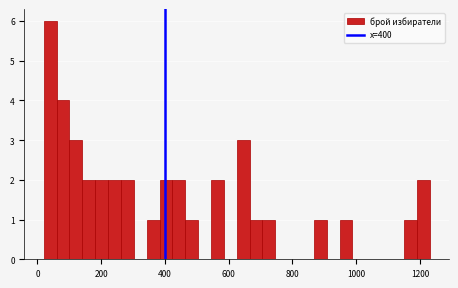

Around what value on the x-axis is the tallest bar? Give the approximate position of its centre, as read against the axis.

40